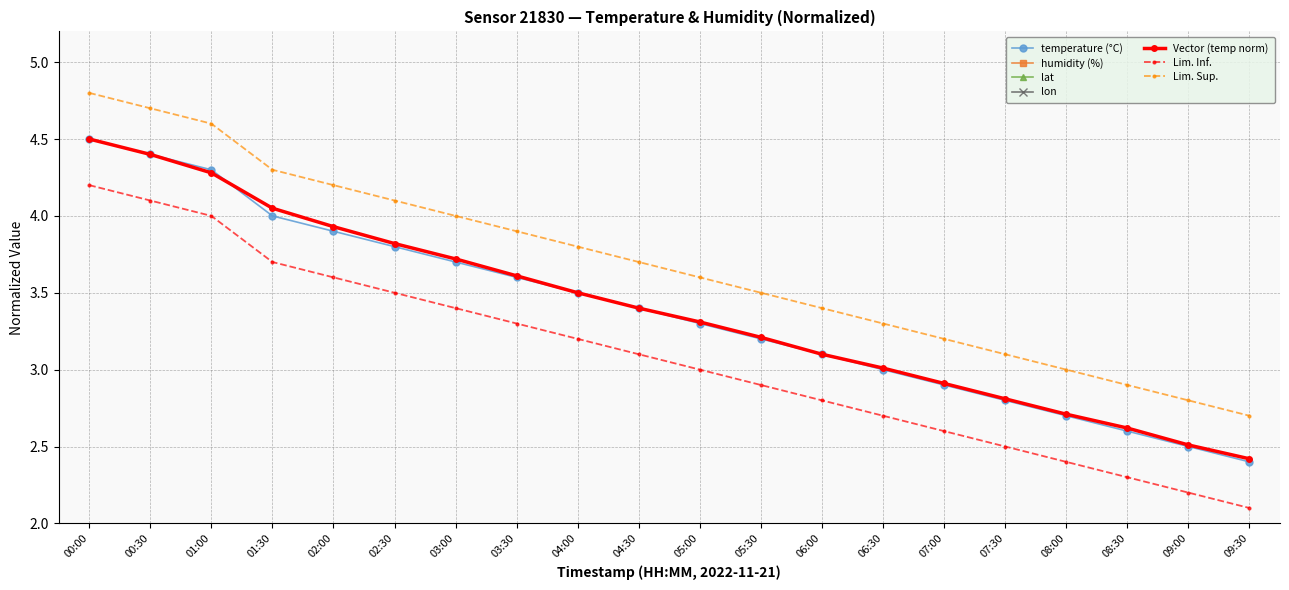

The value of temperature at 02:00 is 2.5. True or false?

False